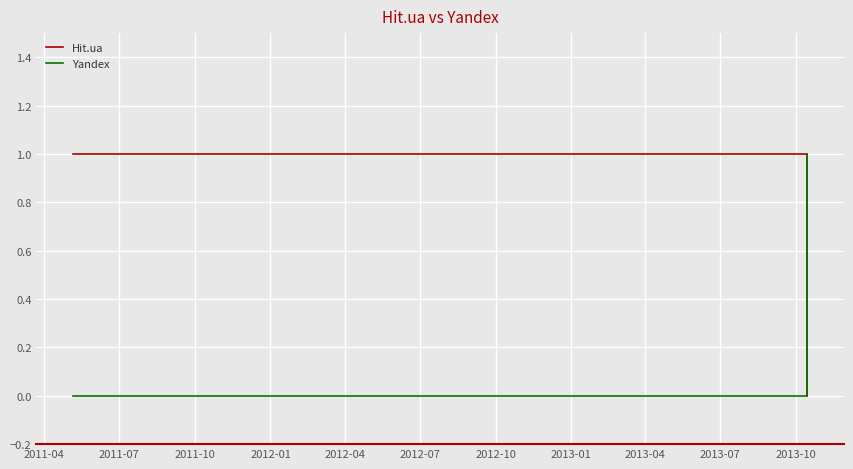

What is the difference between the maximum and minimum values in the Yandex series?

1